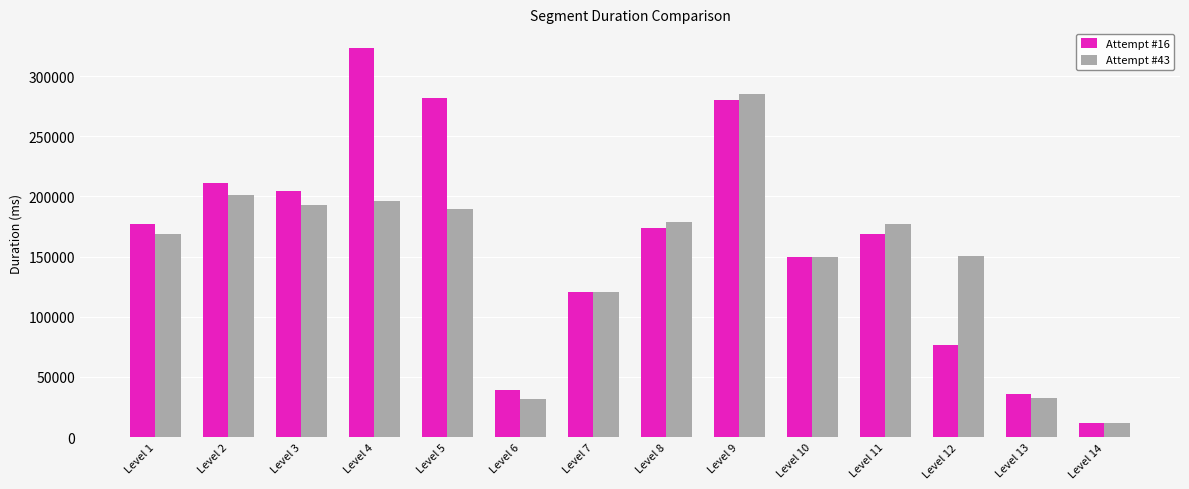

What is the value of the Attempt #16 bar at the 6th from the left?

39137